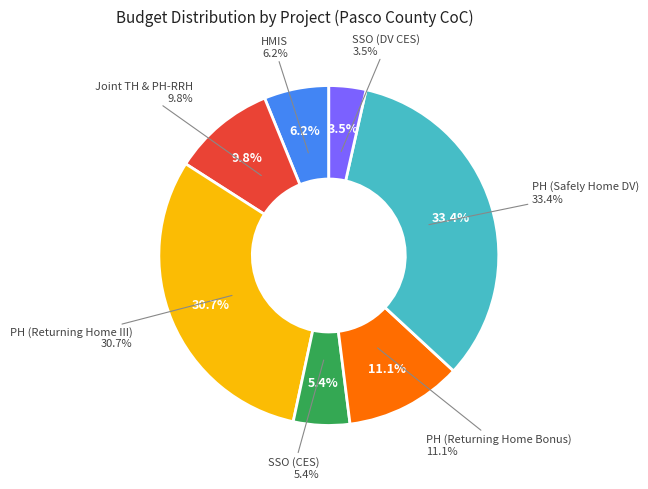

Does any single category account for the majority?

No